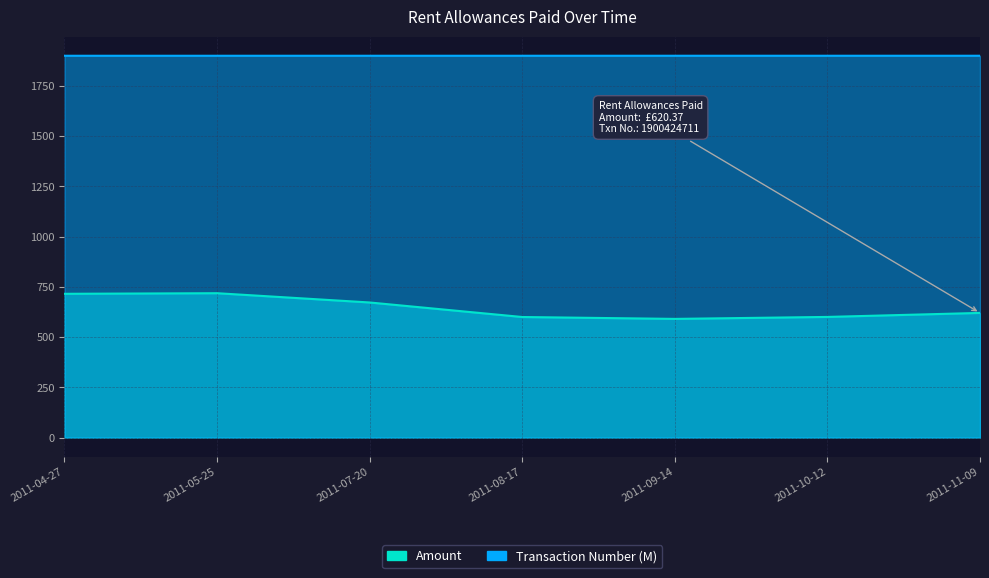

Between 2011-04-27 and 2011-05-25, which series saw the biggest shift?

Amount